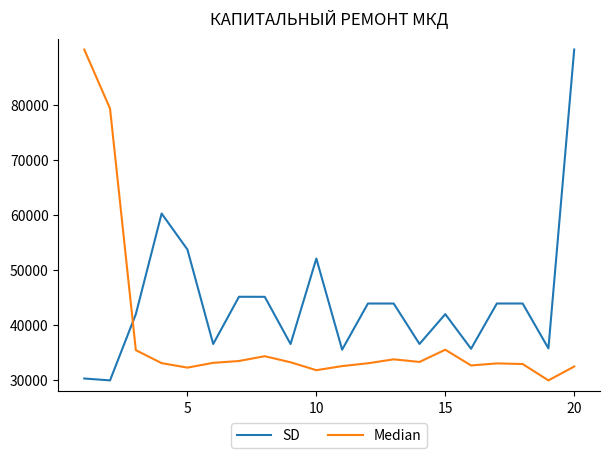

List the series in order of their overall mean, highest first.

SD, Median